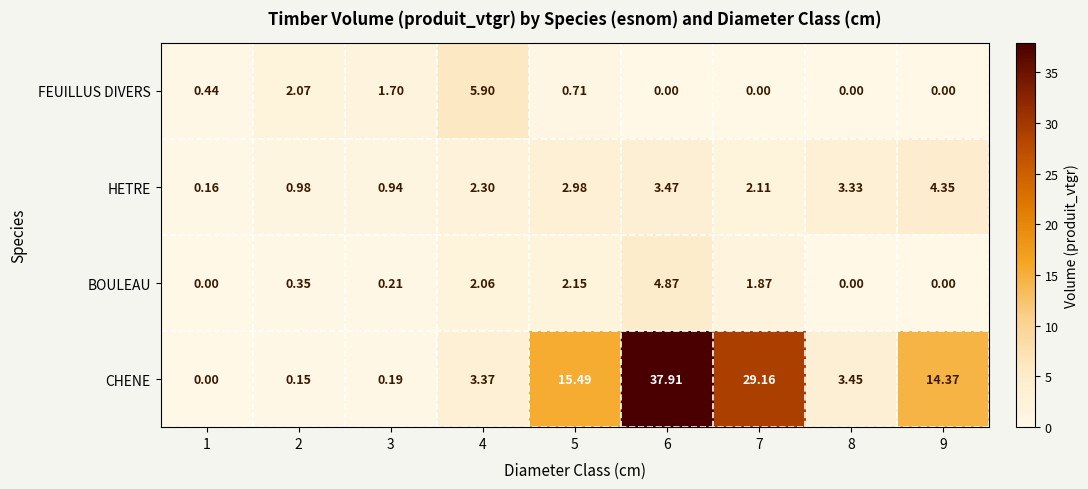

Is the value of FEUILLUS DIVERS at 8 greater than the value of HETRE at 3?

No